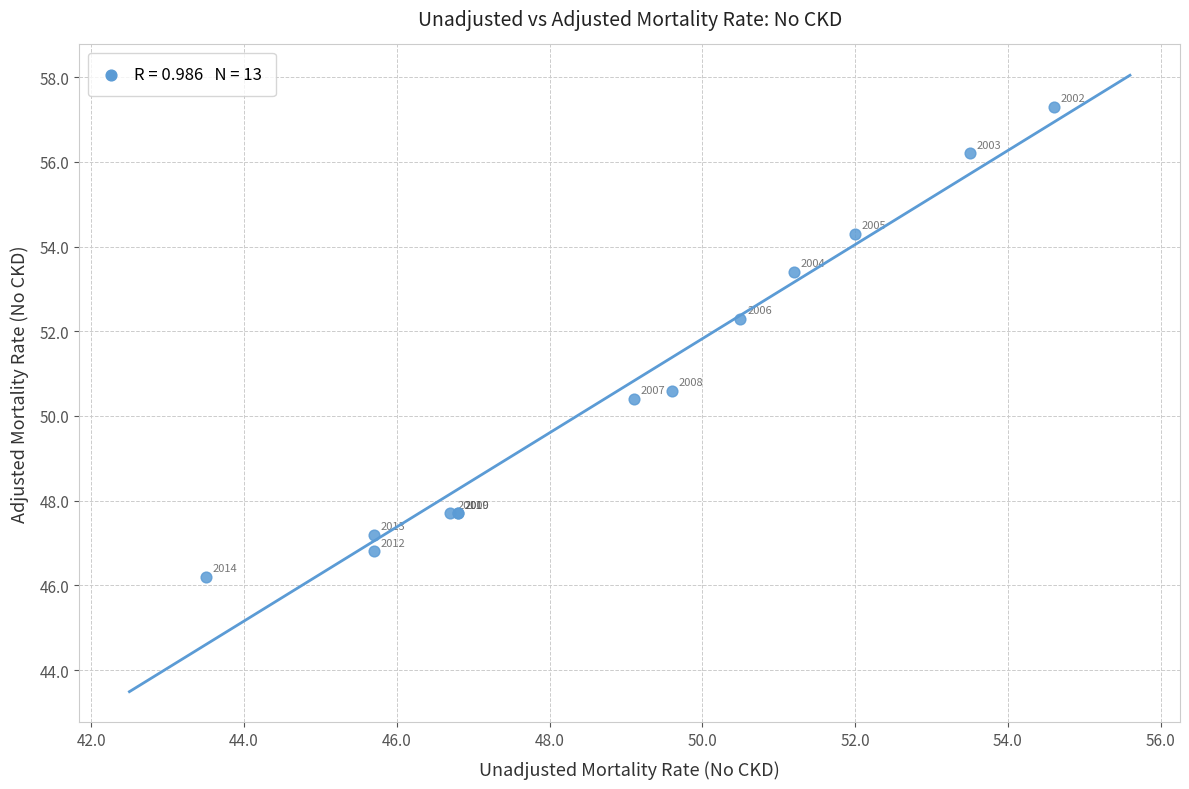

What Y value in the scatter plot is closest to 51?

50.6